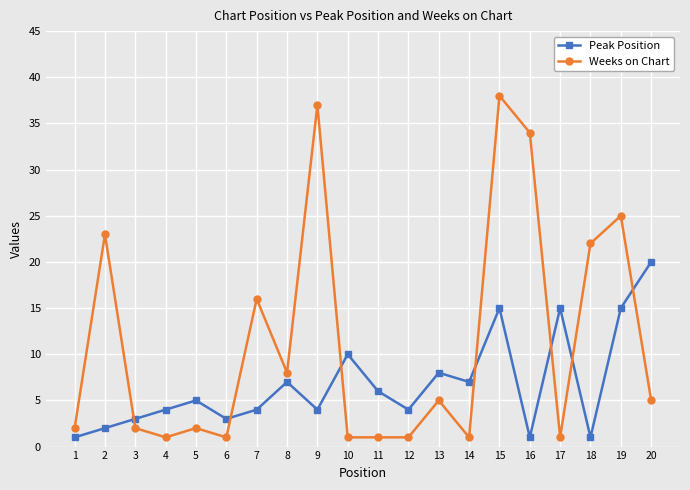

What are all the series names shown in the legend?

Peak Position, Weeks on Chart